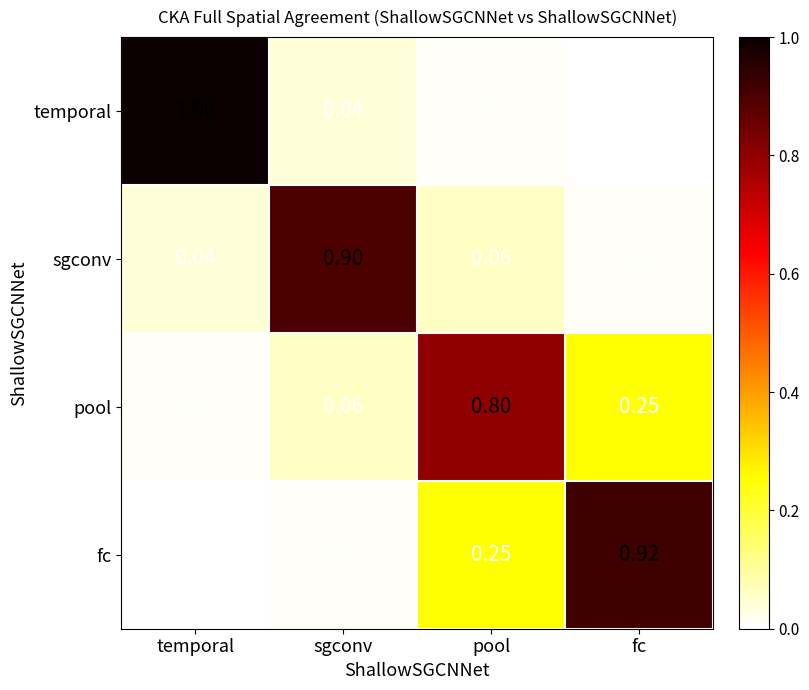

Which series changed the most between temporal and pool?

temporal